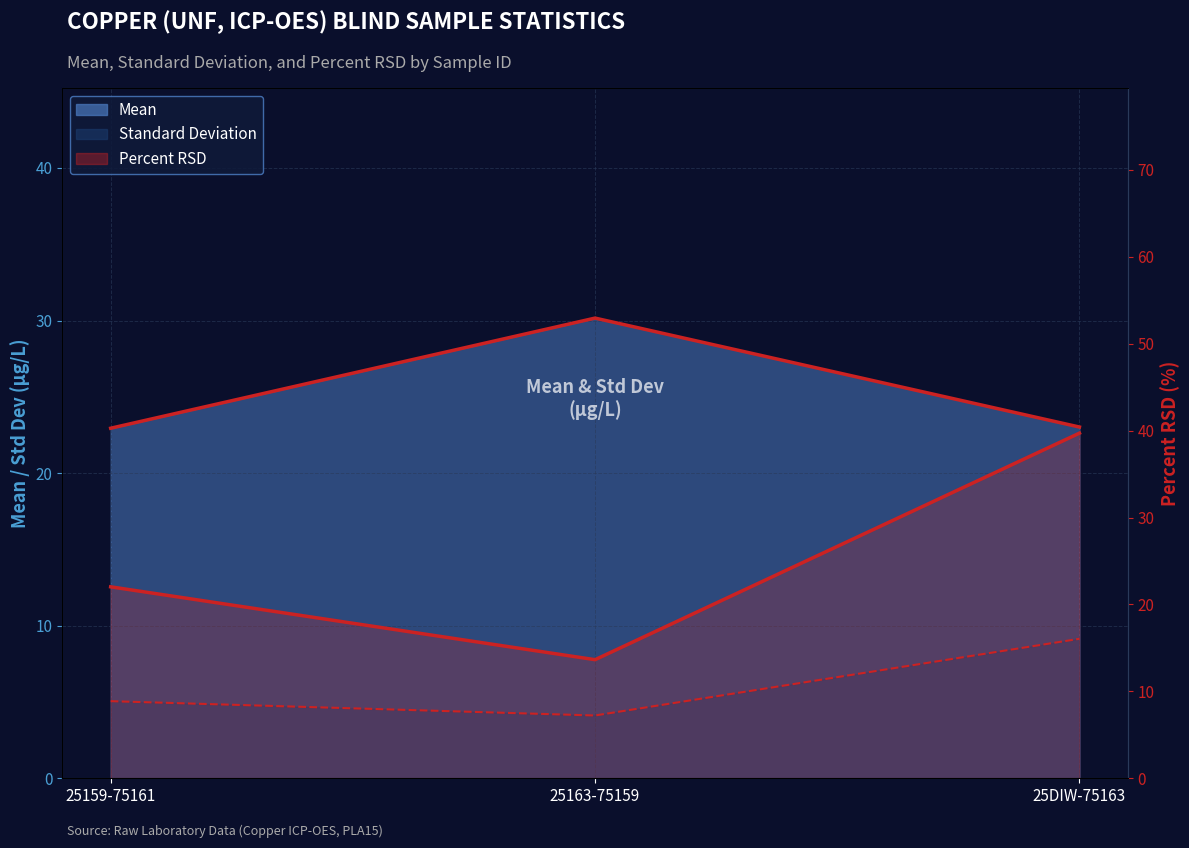

What is the average value of the Mean (line) series?

25.4